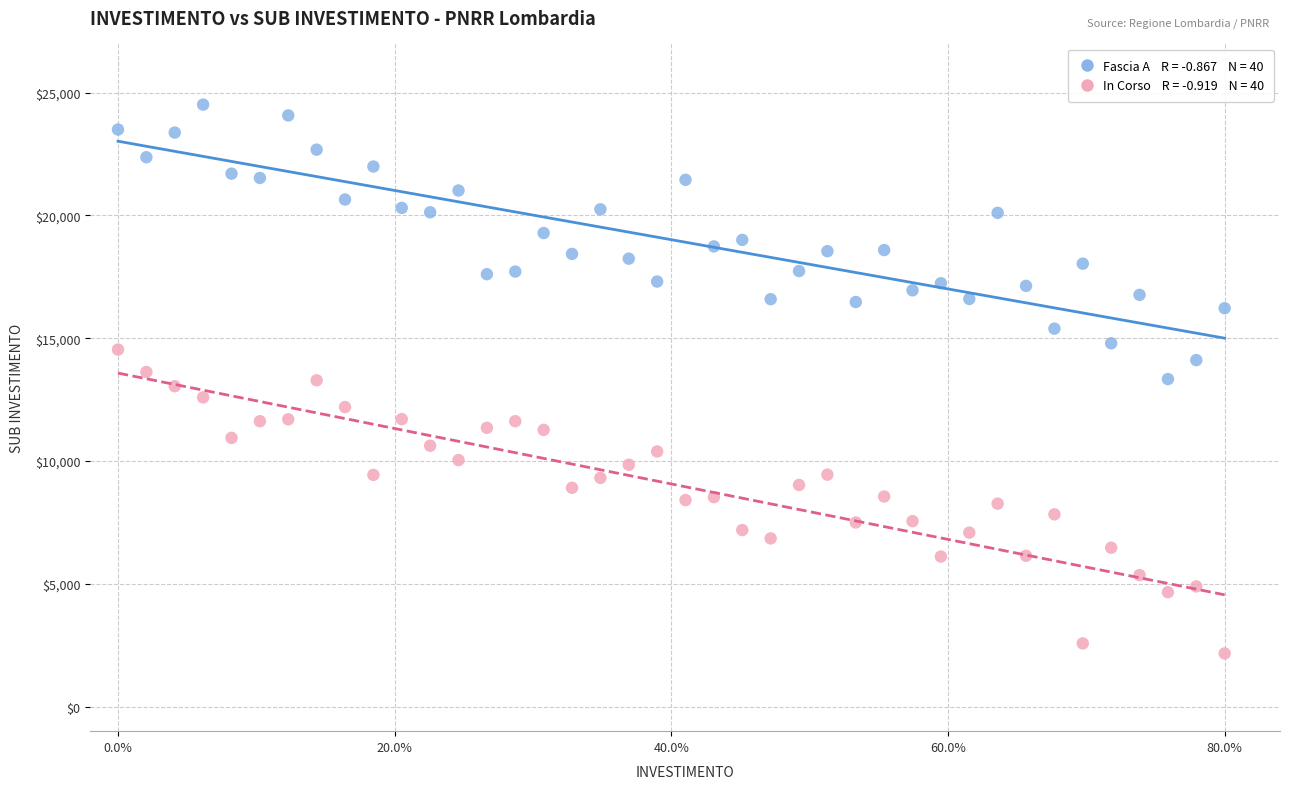

Across all data points, what is the range of X values (max minus min)?

0.8